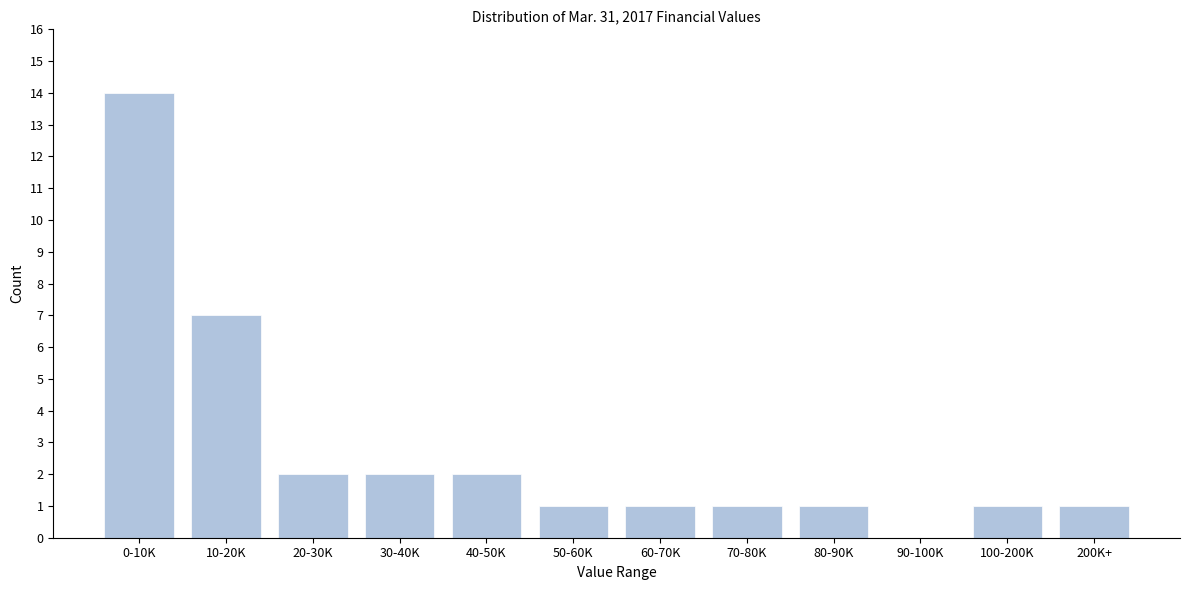

Reading right to left, list all the values displayed in this chart.

200K+=1	100-200K=1	90-100K=0	80-90K=1	70-80K=1	60-70K=1	50-60K=1	40-50K=2	30-40K=2	20-30K=2	10-20K=7	0-10K=14